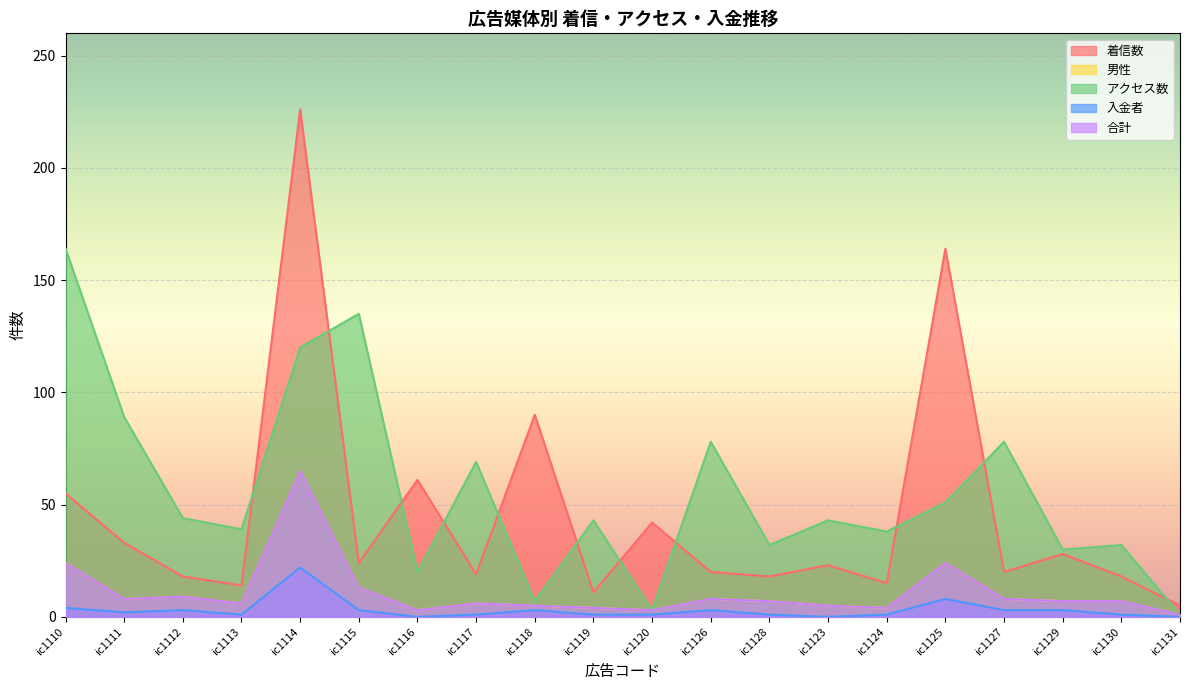

What is the sum of the アクセス数 values at ic1115 and ic1114?

255